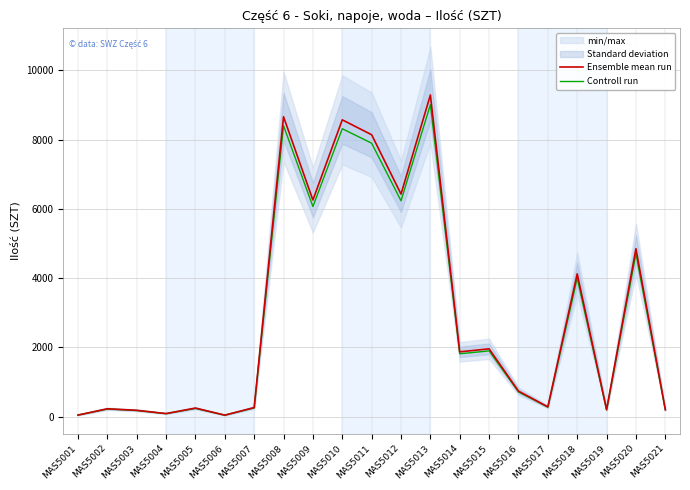

Between MAS5002 and MAS5012, which is larger?

MAS5012